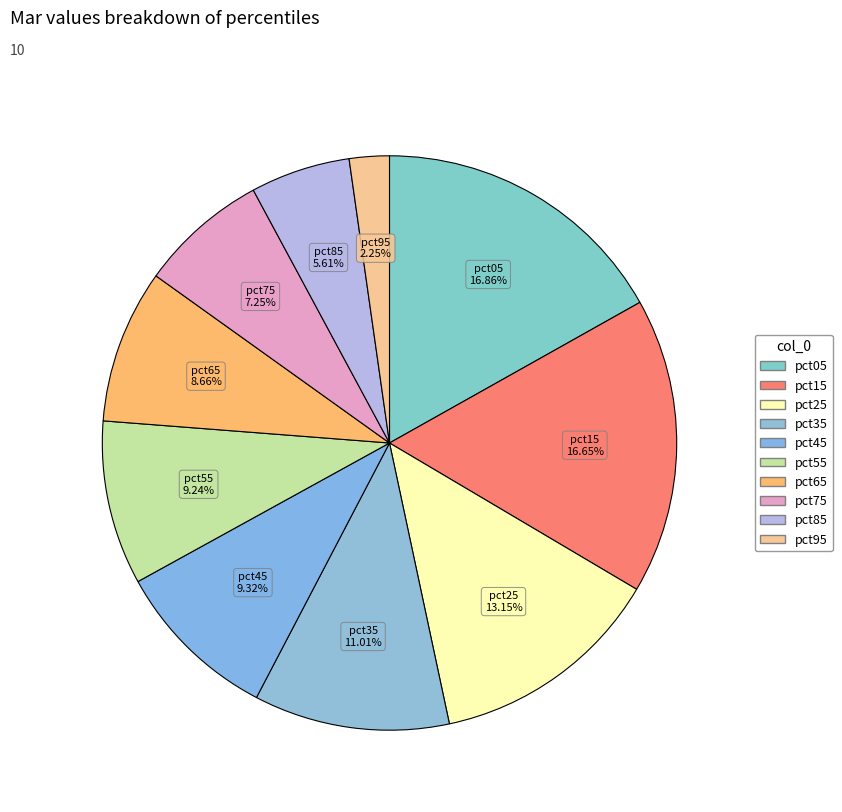

To the nearest percent, what is the difference between the pct55 and pct05 slice percentages?

8%